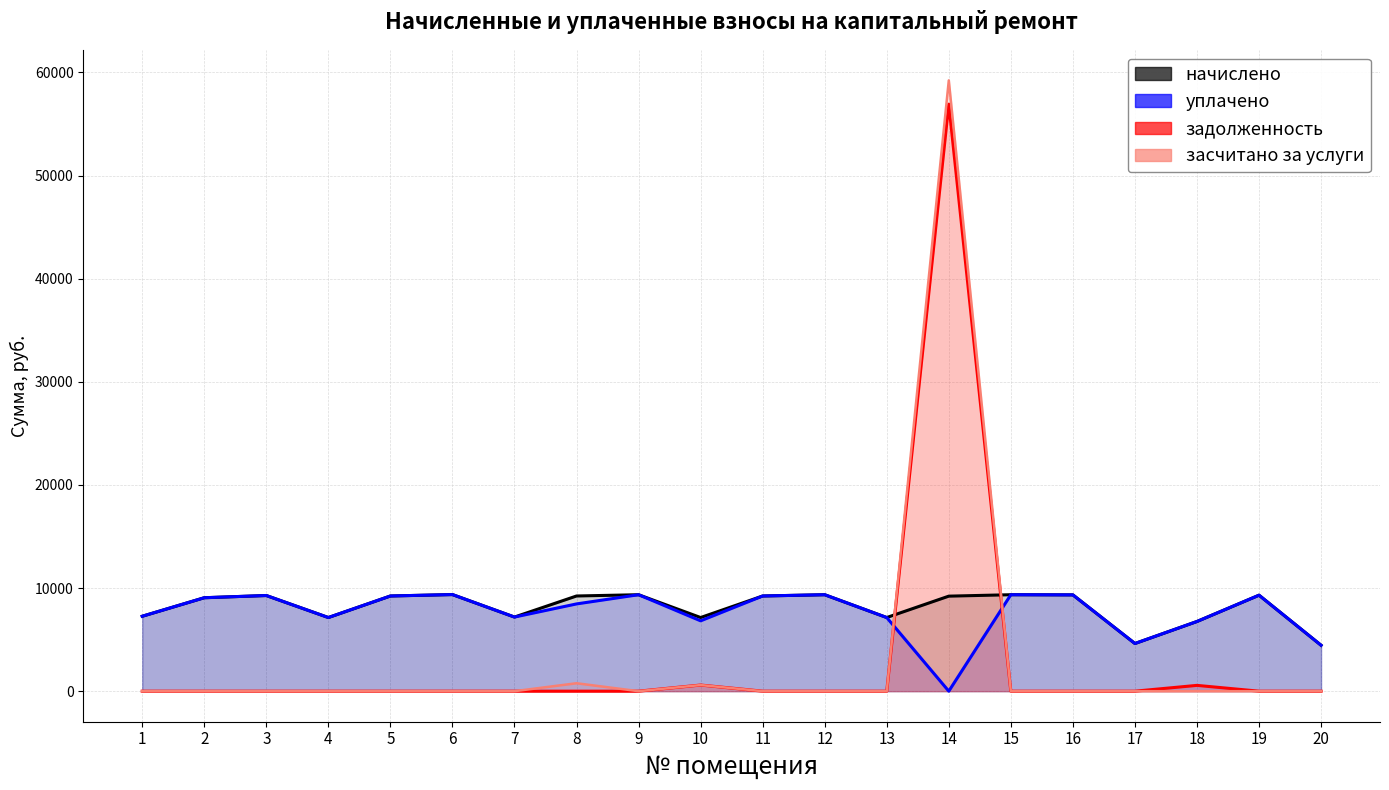

At which label does уплачено reach its minimum?

14